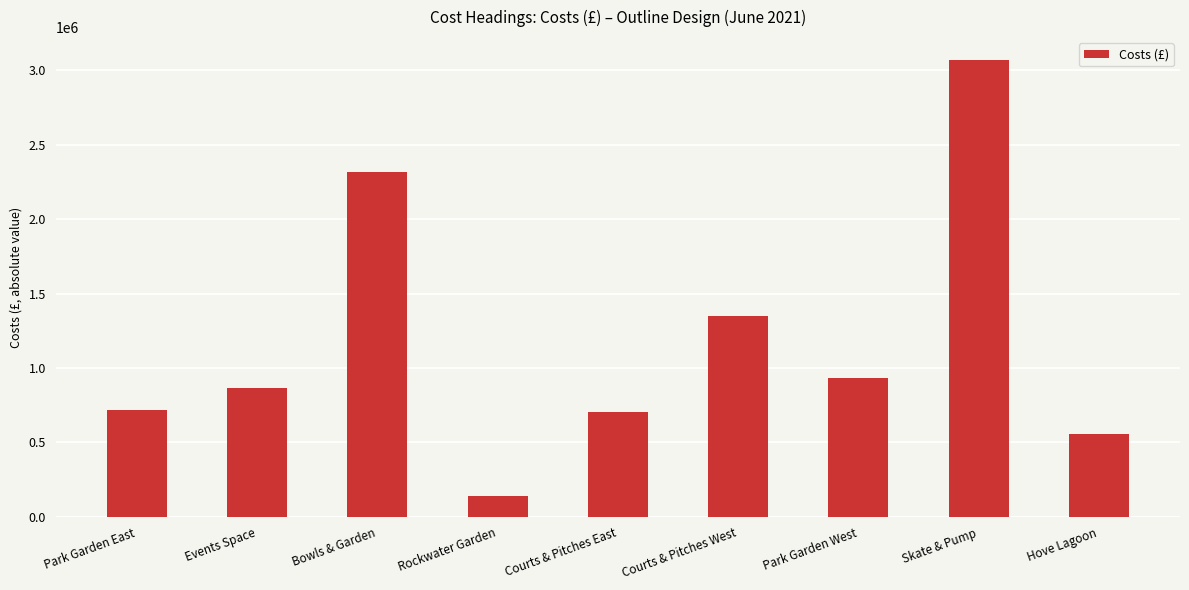

Count the number of data series in this chart.

1